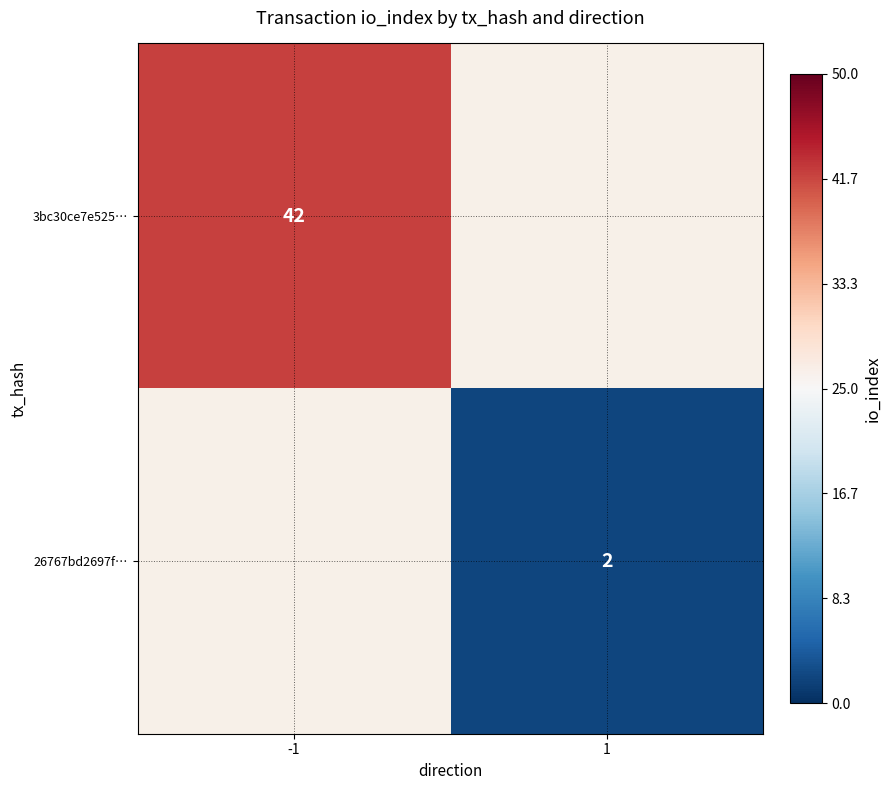

At how many categories does at least one series exceed 3?

1